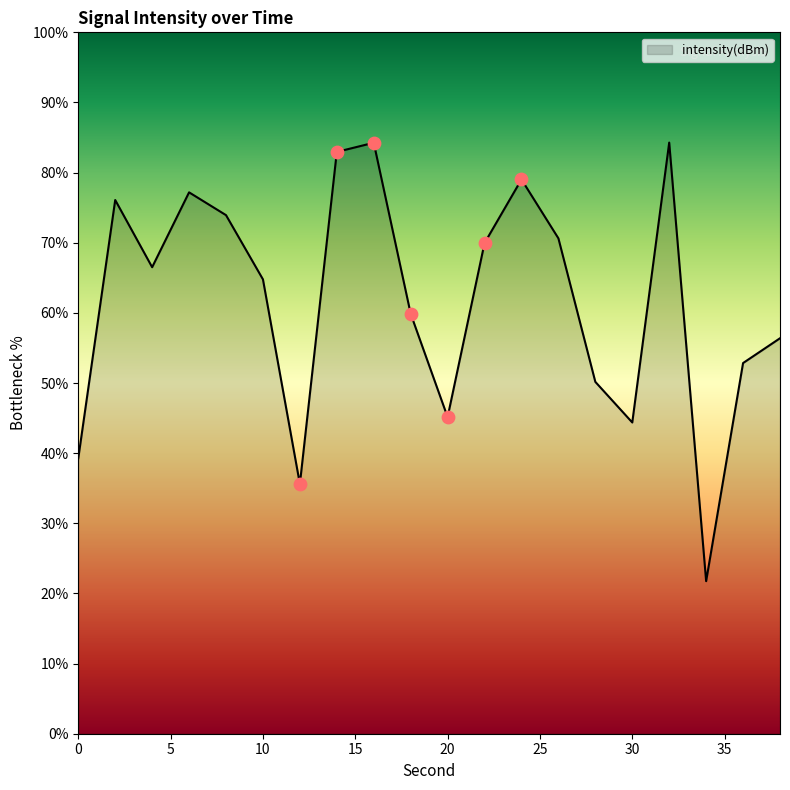

What is the greatest value displayed?

84.3